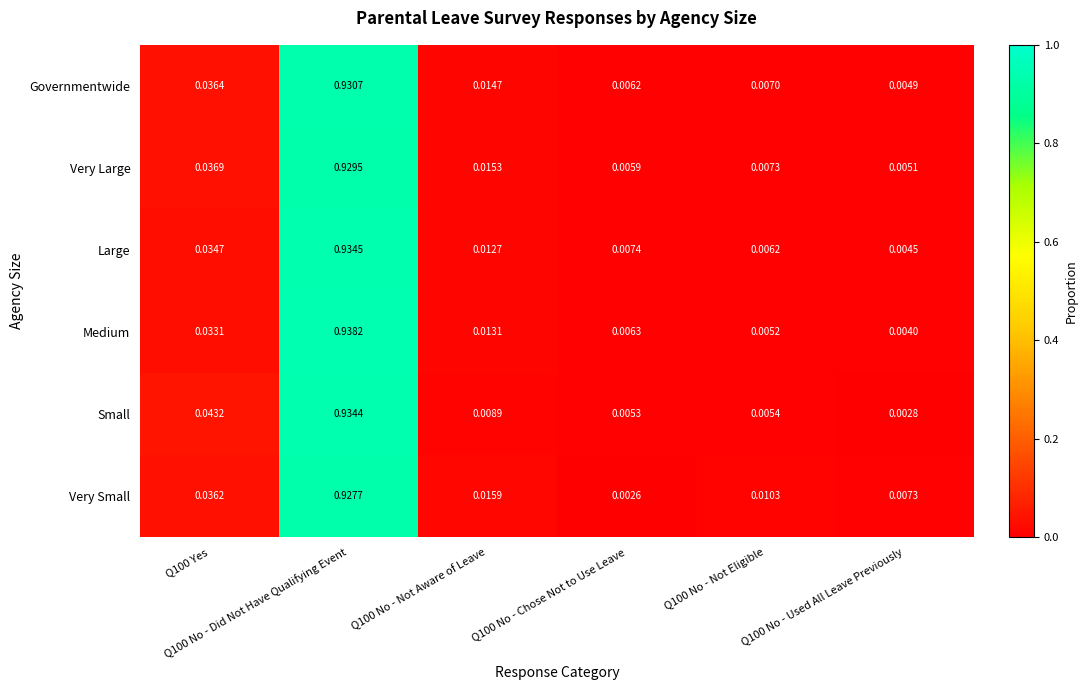

Rank the series at Q100 Yes from lowest to highest value.

Medium, Large, Very Small, Governmentwide, Very Large, Small